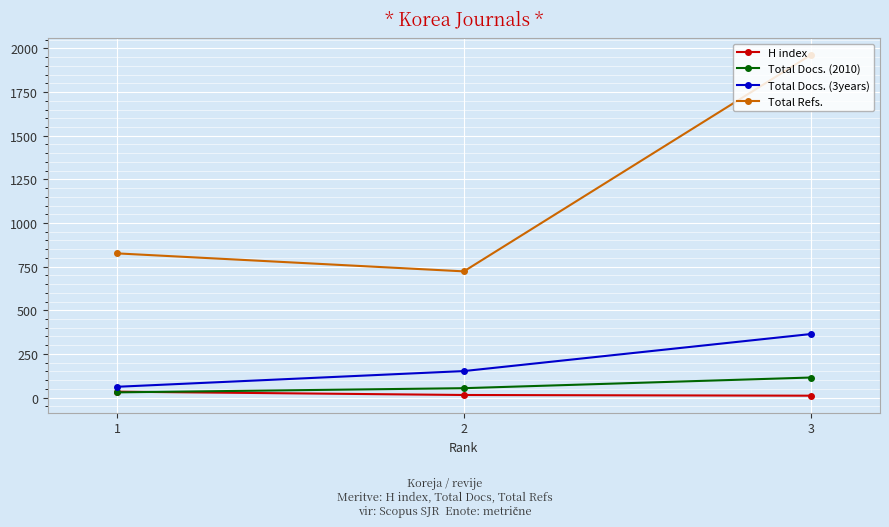

Between 2 and 3, which series saw the biggest shift?

Total Refs.